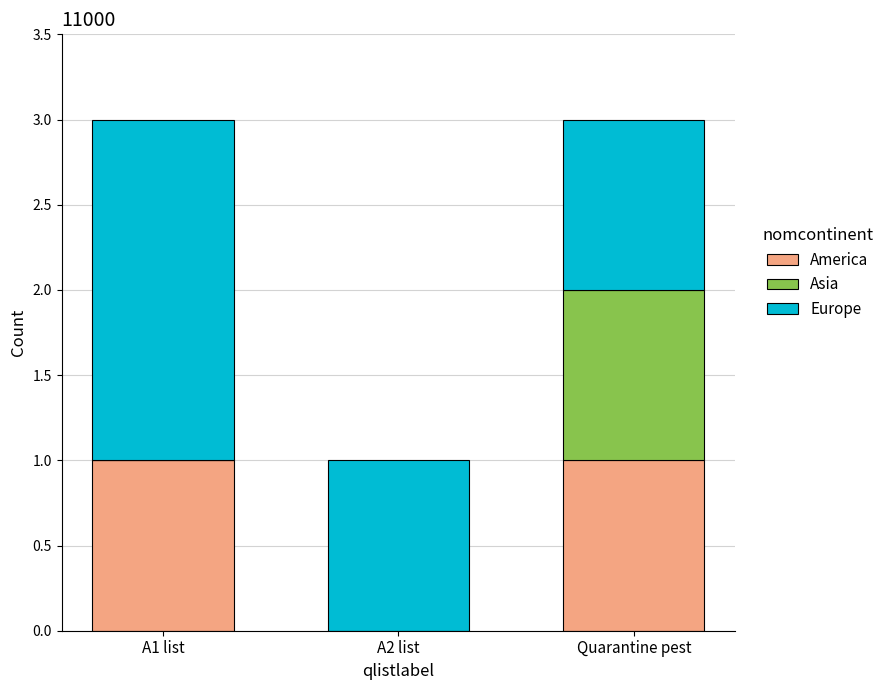

Reading right to left, transcribe the values for America.

Quarantine pest=1	A2 list=0	A1 list=1